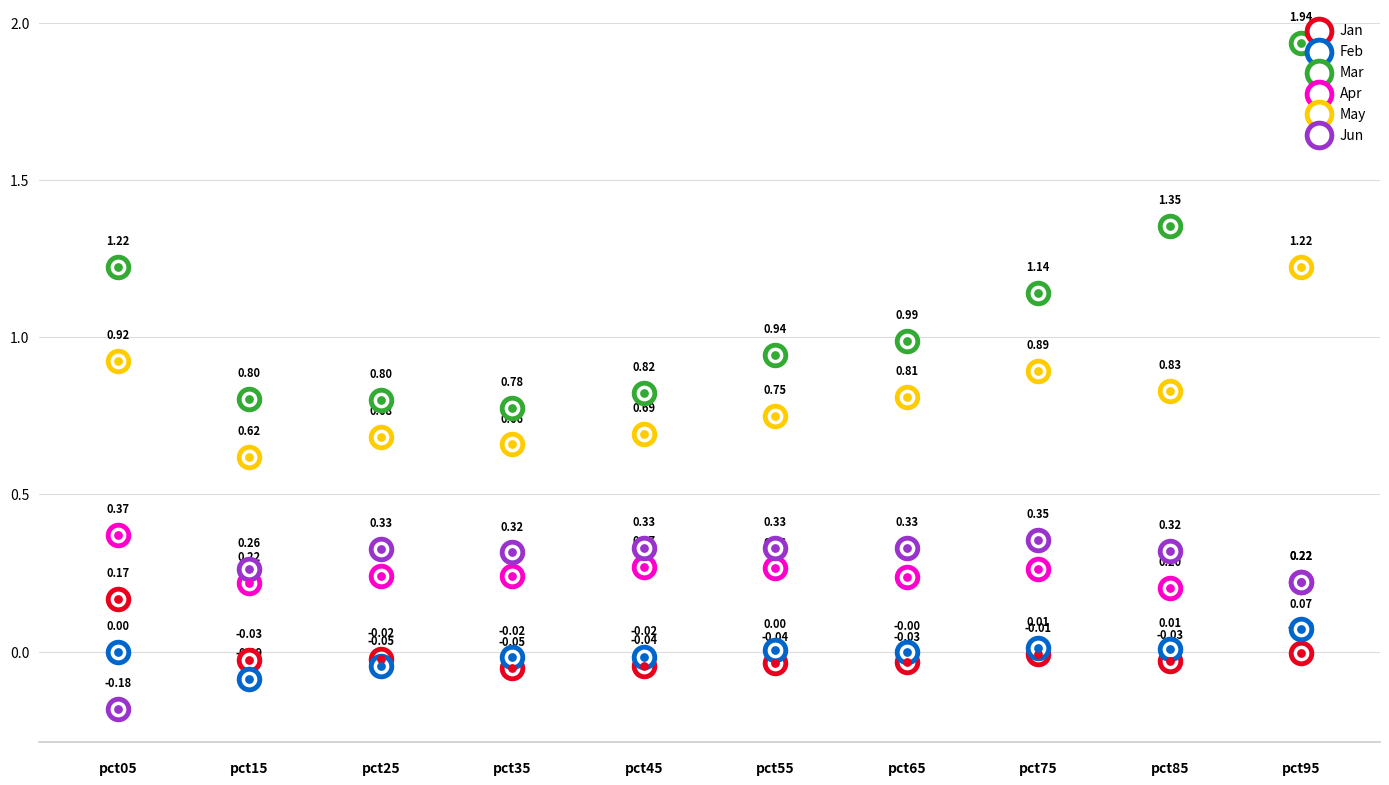

Which series has the largest Y range (max minus min)?

Mar